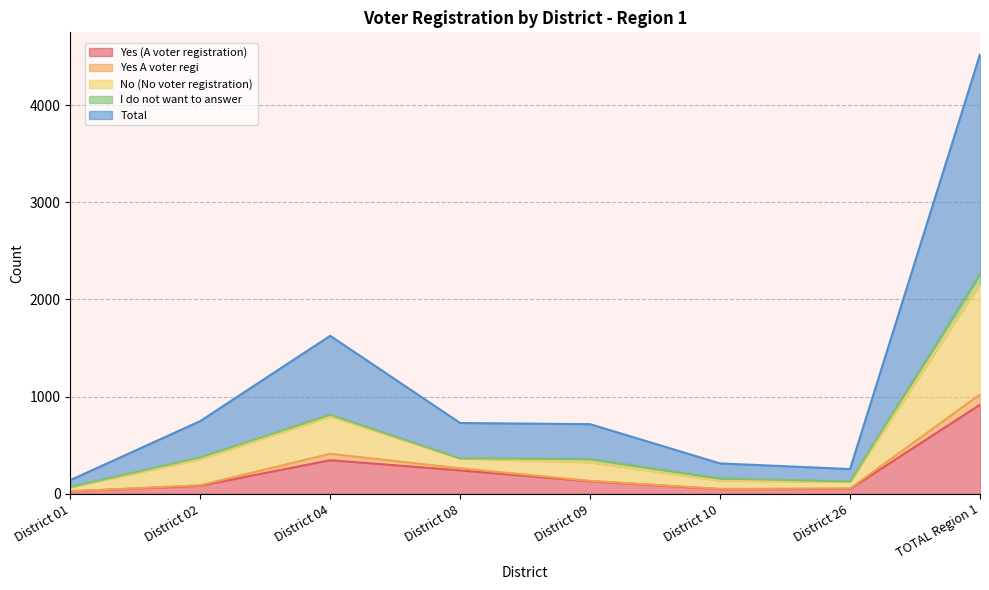

How many lines are shown in the chart?

5